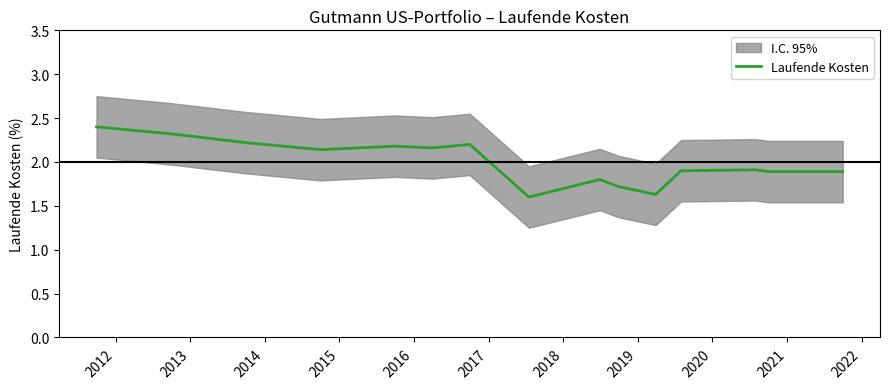

What is the highest value of the Laufende Kosten series?

2.4